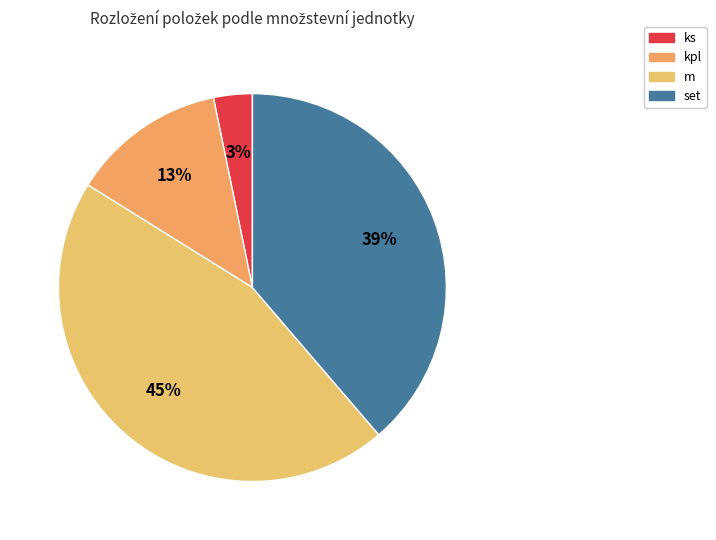

Is there a majority slice in this chart?

No